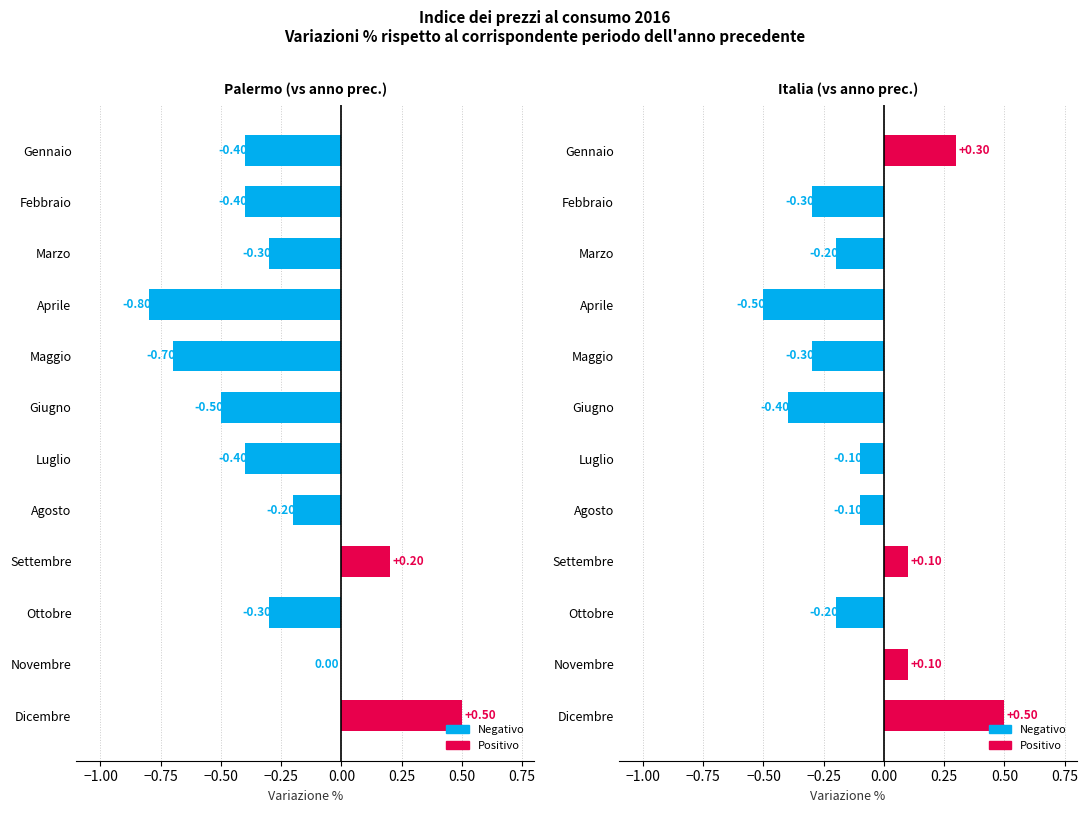

Count the Palermo (vs stesso periodo anno prec.) values in the range 0 to 1.

3